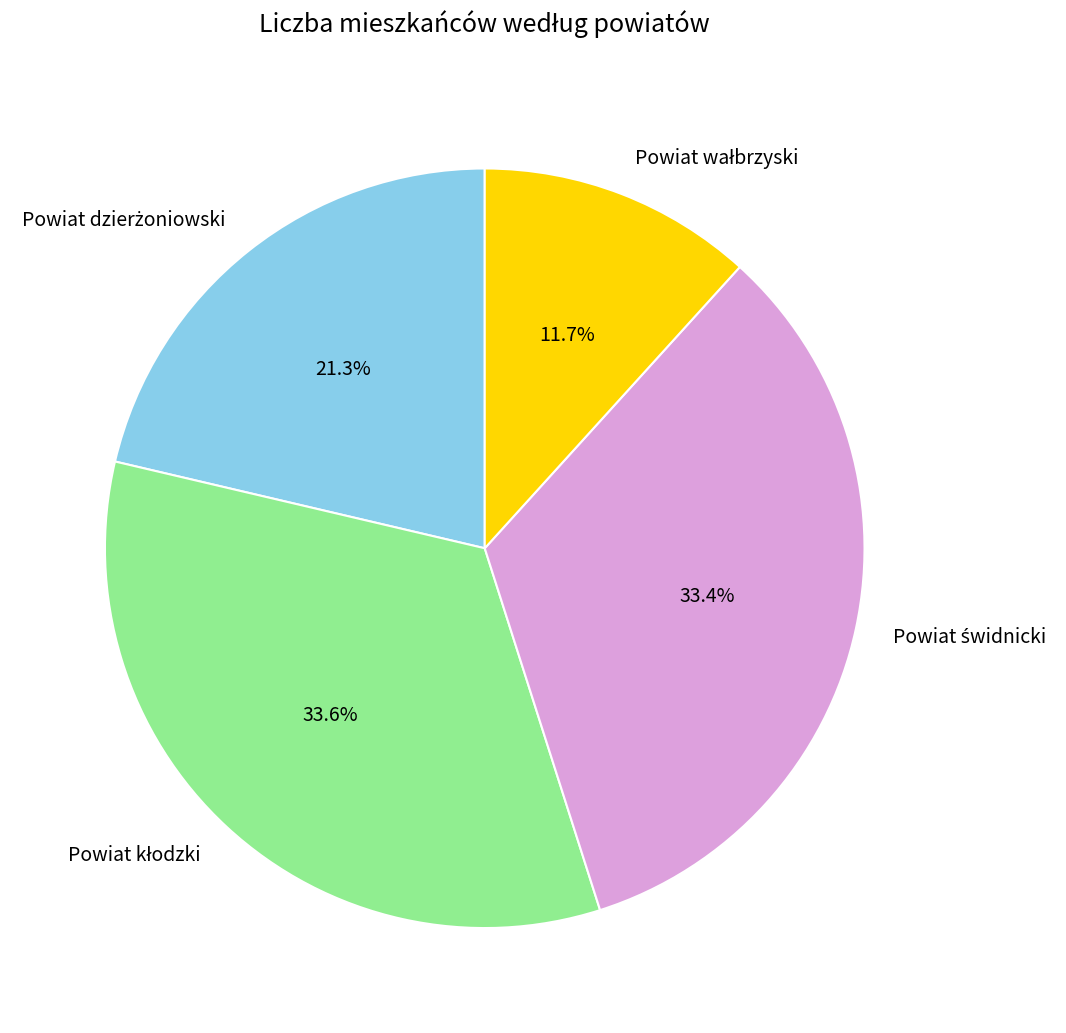

Is there a majority slice in this chart?

No